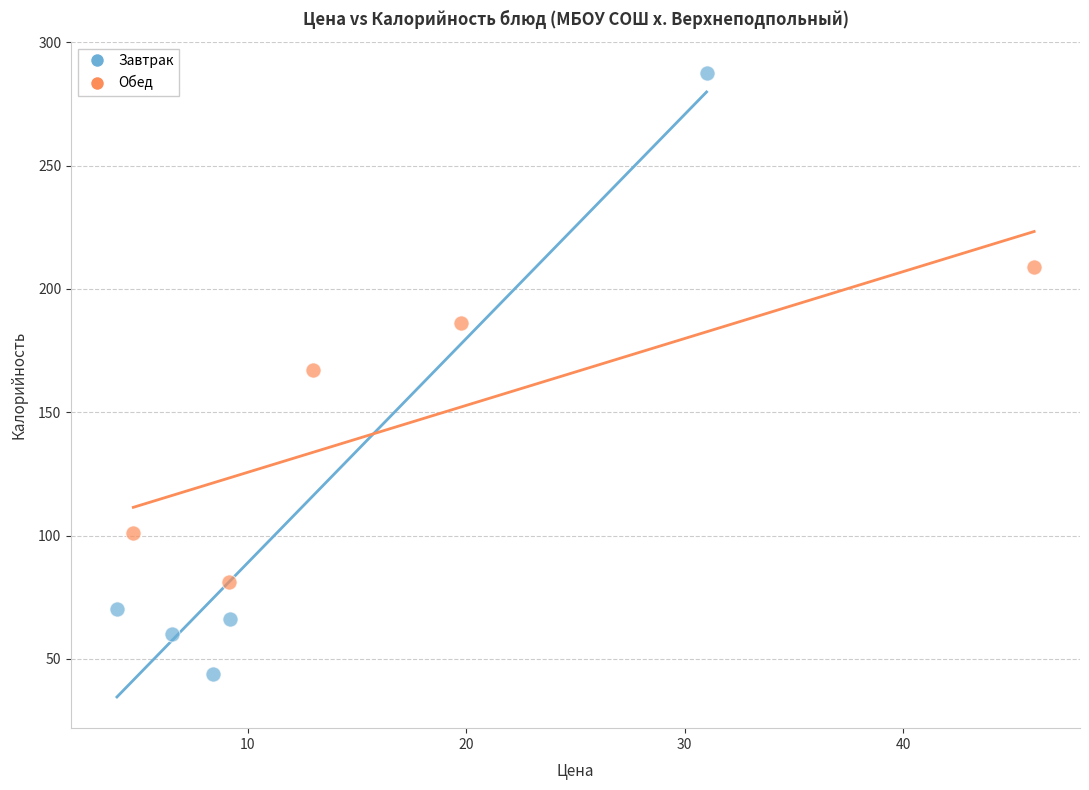

Which series reaches the maximum Y coordinate?

Завтрак